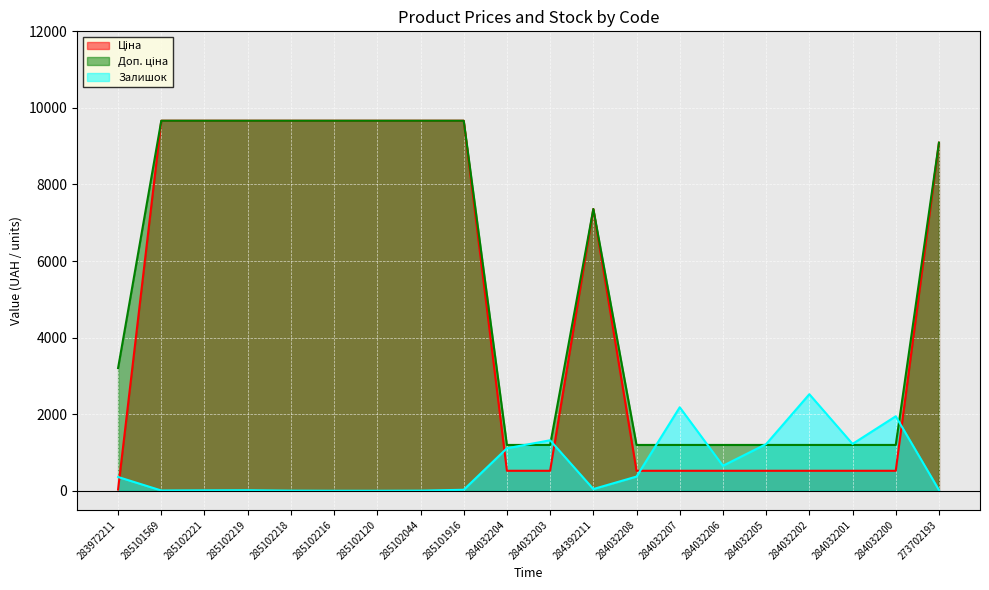

True or false: Залишок has more than 2 interior local peaks.

True